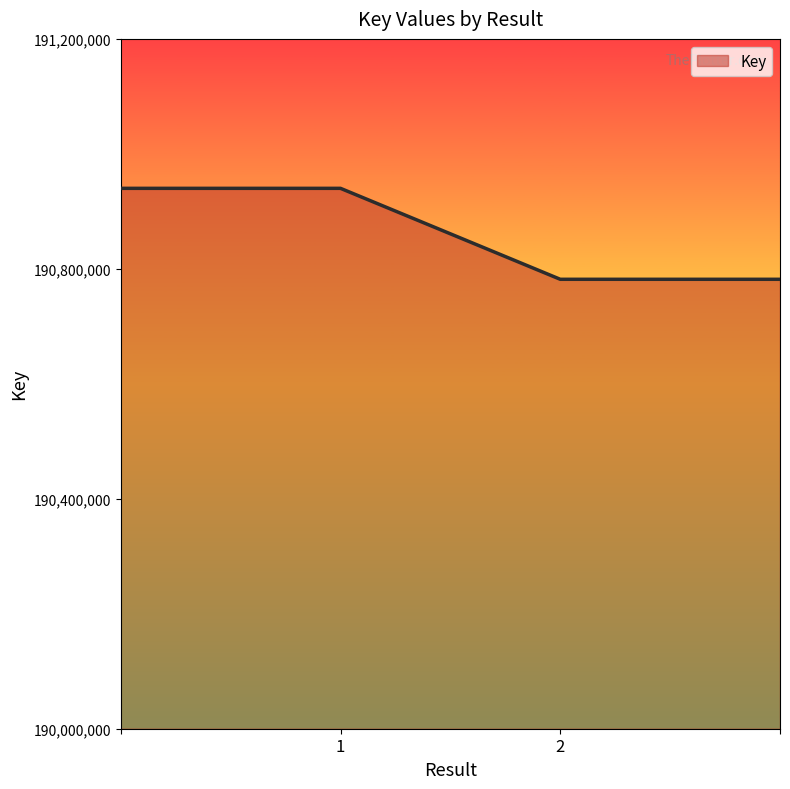

What is the smallest value displayed?

190781807